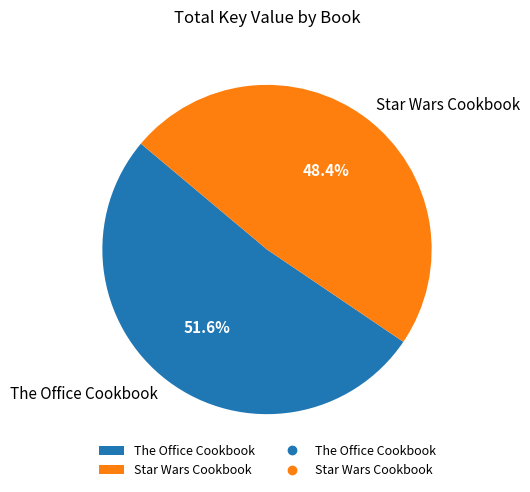

Which category has the smallest portion of the pie?

Star Wars Cookbook